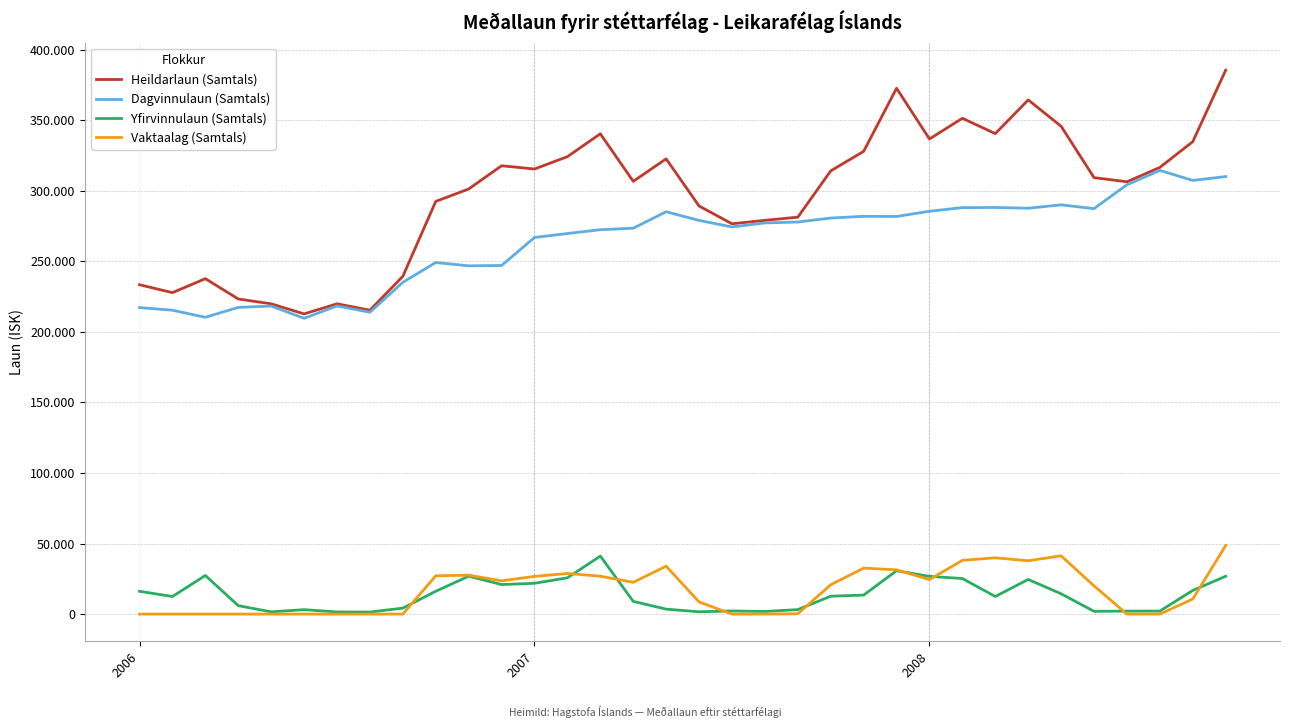

At which category is the sum across all series the highest?

33